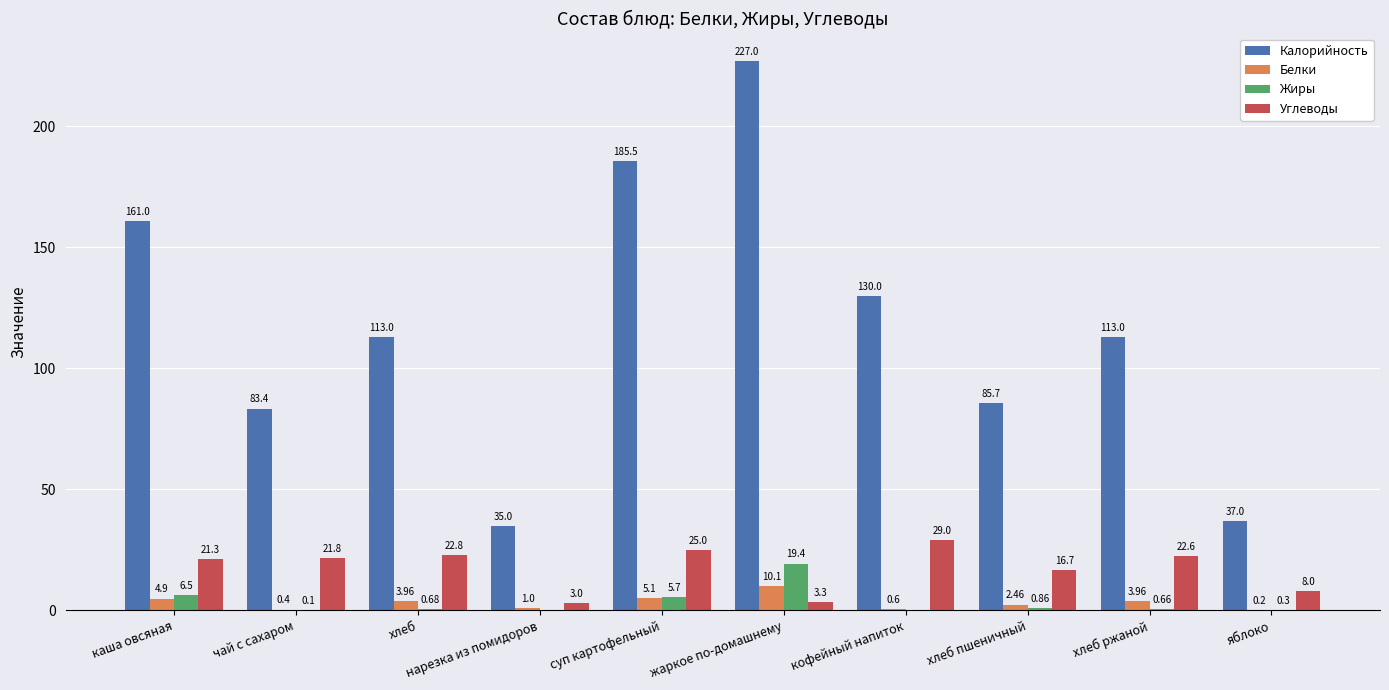

Which category has the highest value in the Белки series?

жаркое по-домашнему